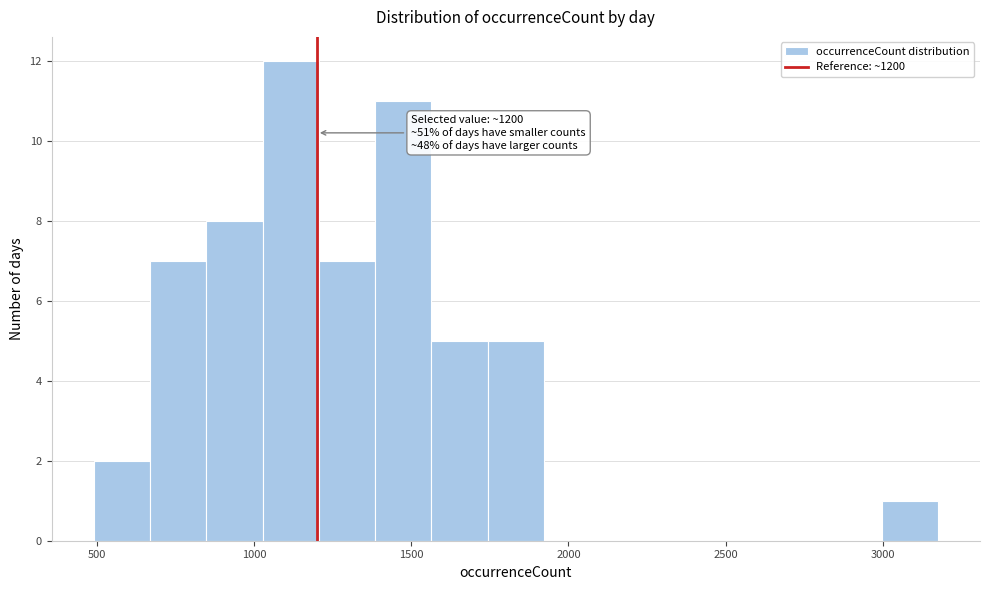

Read against the x-axis, roughly where is the centre of the tallest bar?

1100